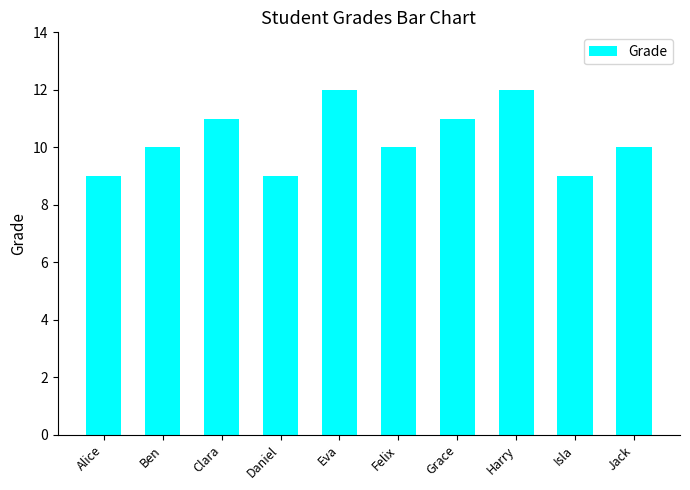

Reading right to left, what are all the values shown in this chart?

10	9	12	11	10	12	9	11	10	9